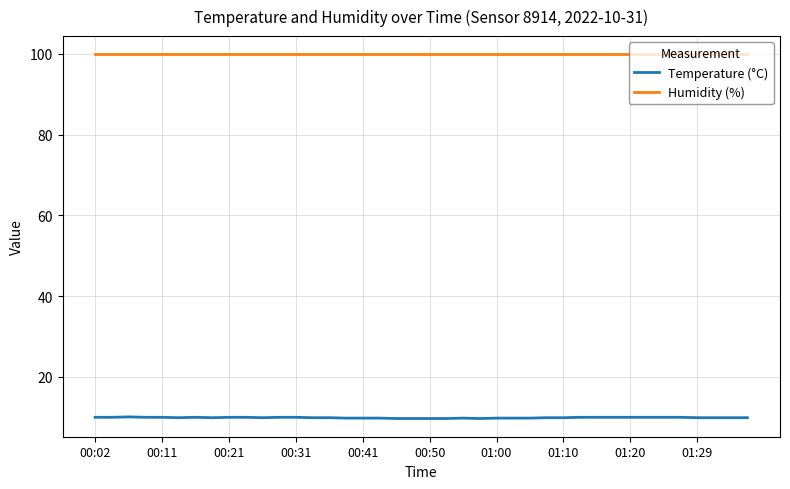

List the series in order of their peak value, highest first.

Humidity (%), Temperature (°C)